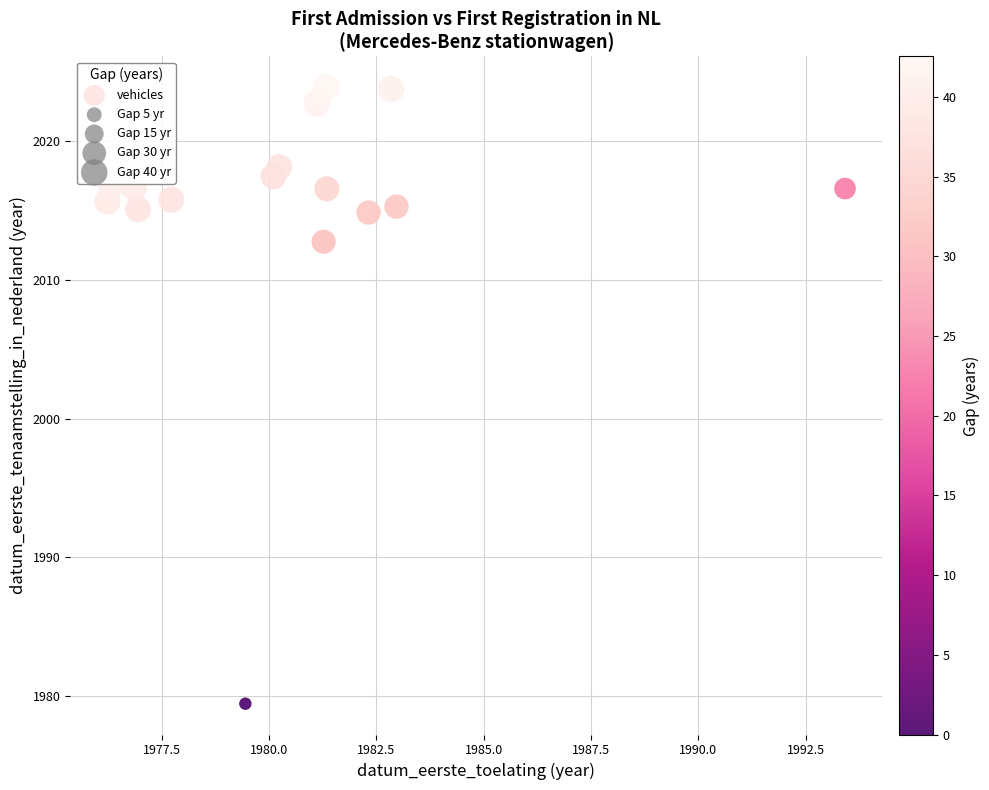

What Y value in the scatter plot is closest to 2001?

2012.7